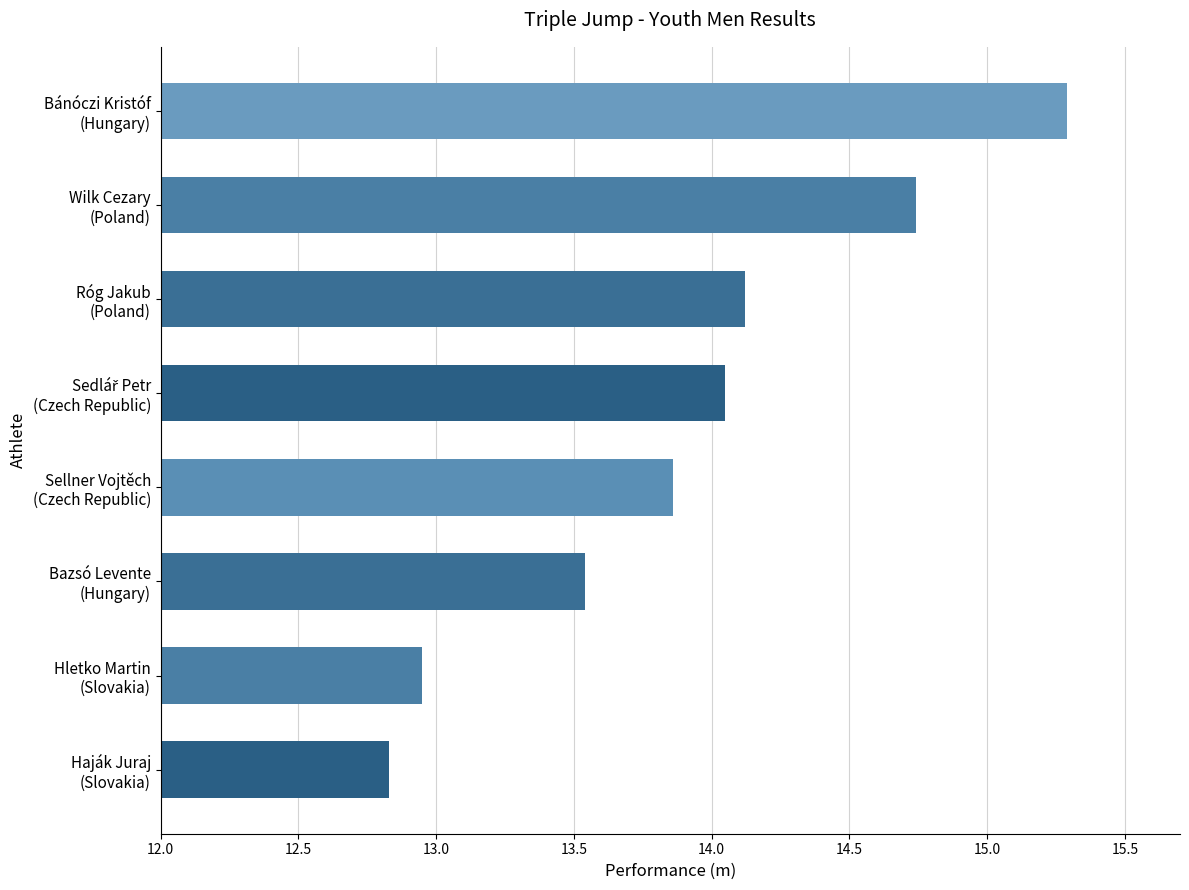

How many bars are there in total?

8